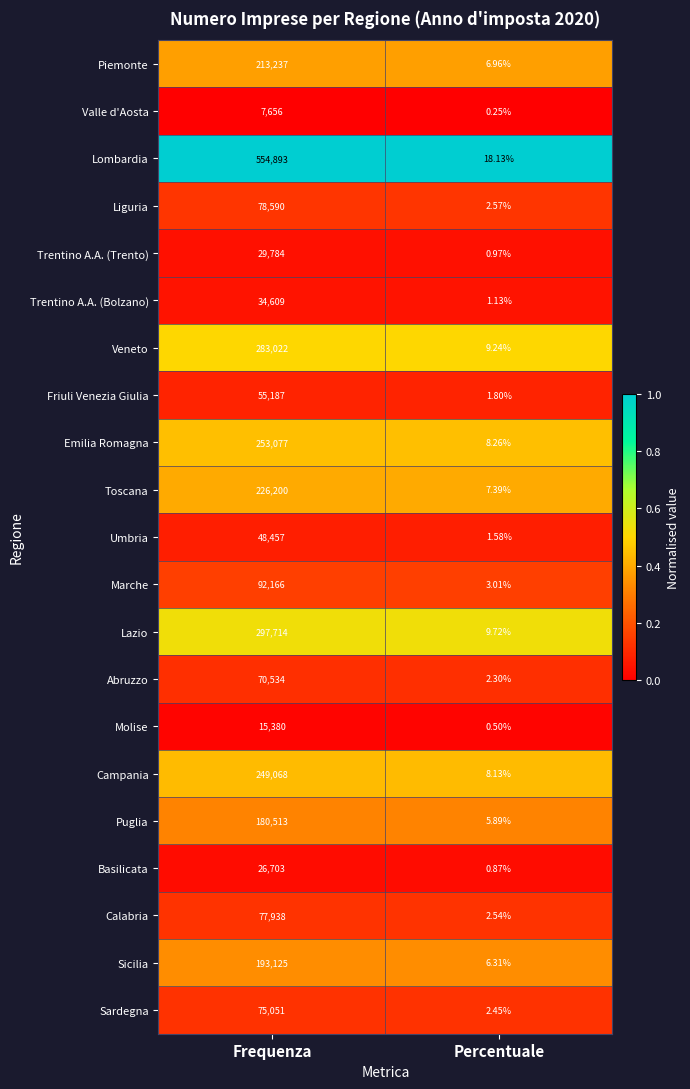

Which series changed the most between Frequenza and Percentuale?

Lombardia